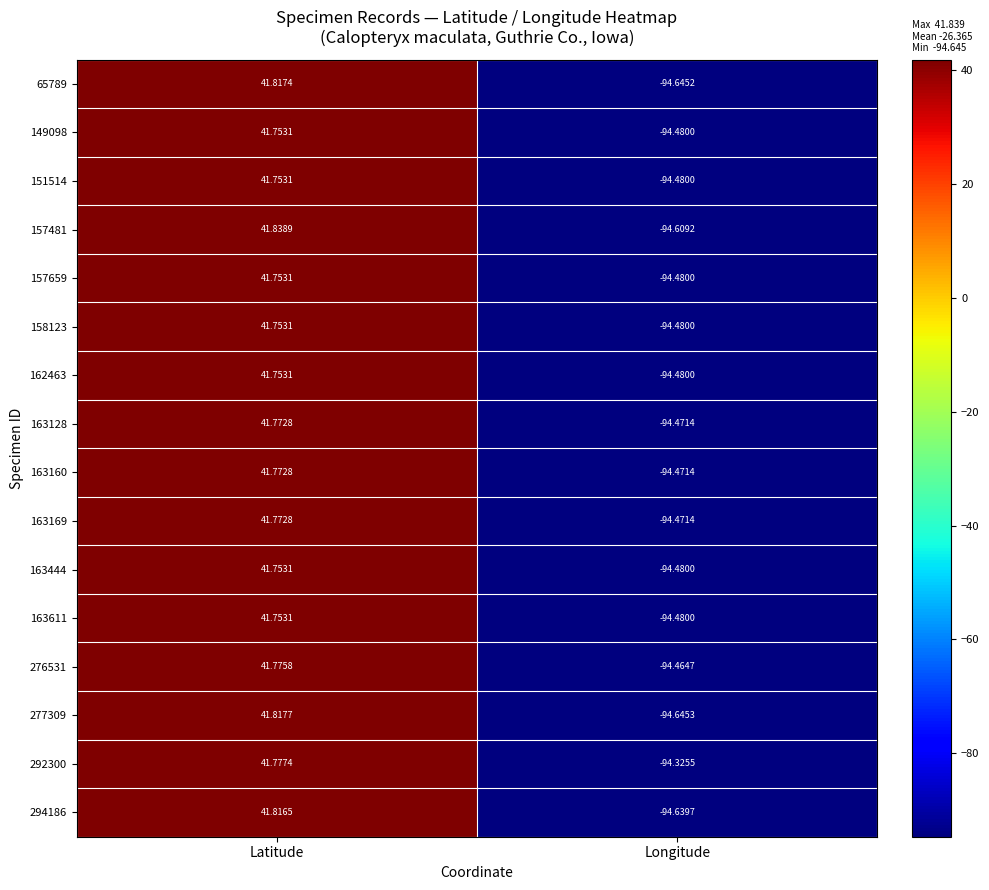

Which category has the lowest value in the 163444 series?

Longitude